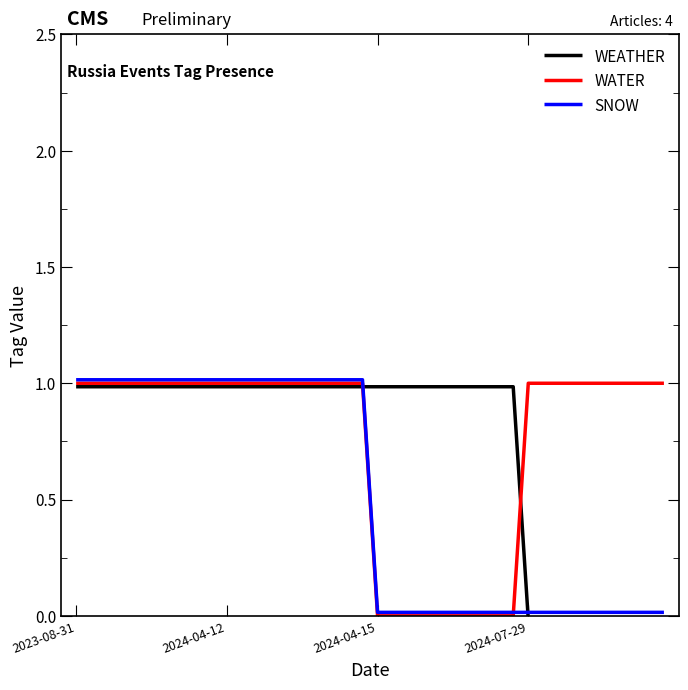

How many times do WEATHER and SNOW cross each other?

2